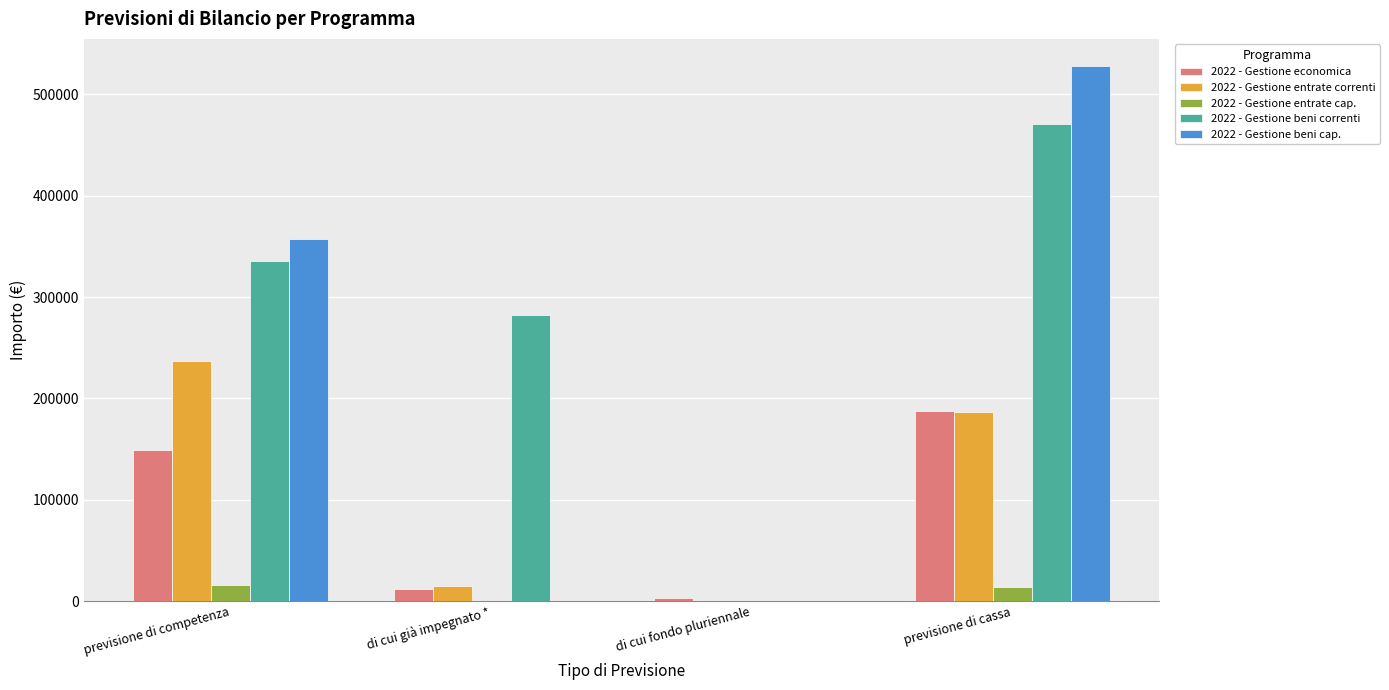

Is it true that 2022 - Gestione economica equals 253765.4 at previsione di competenza?

False